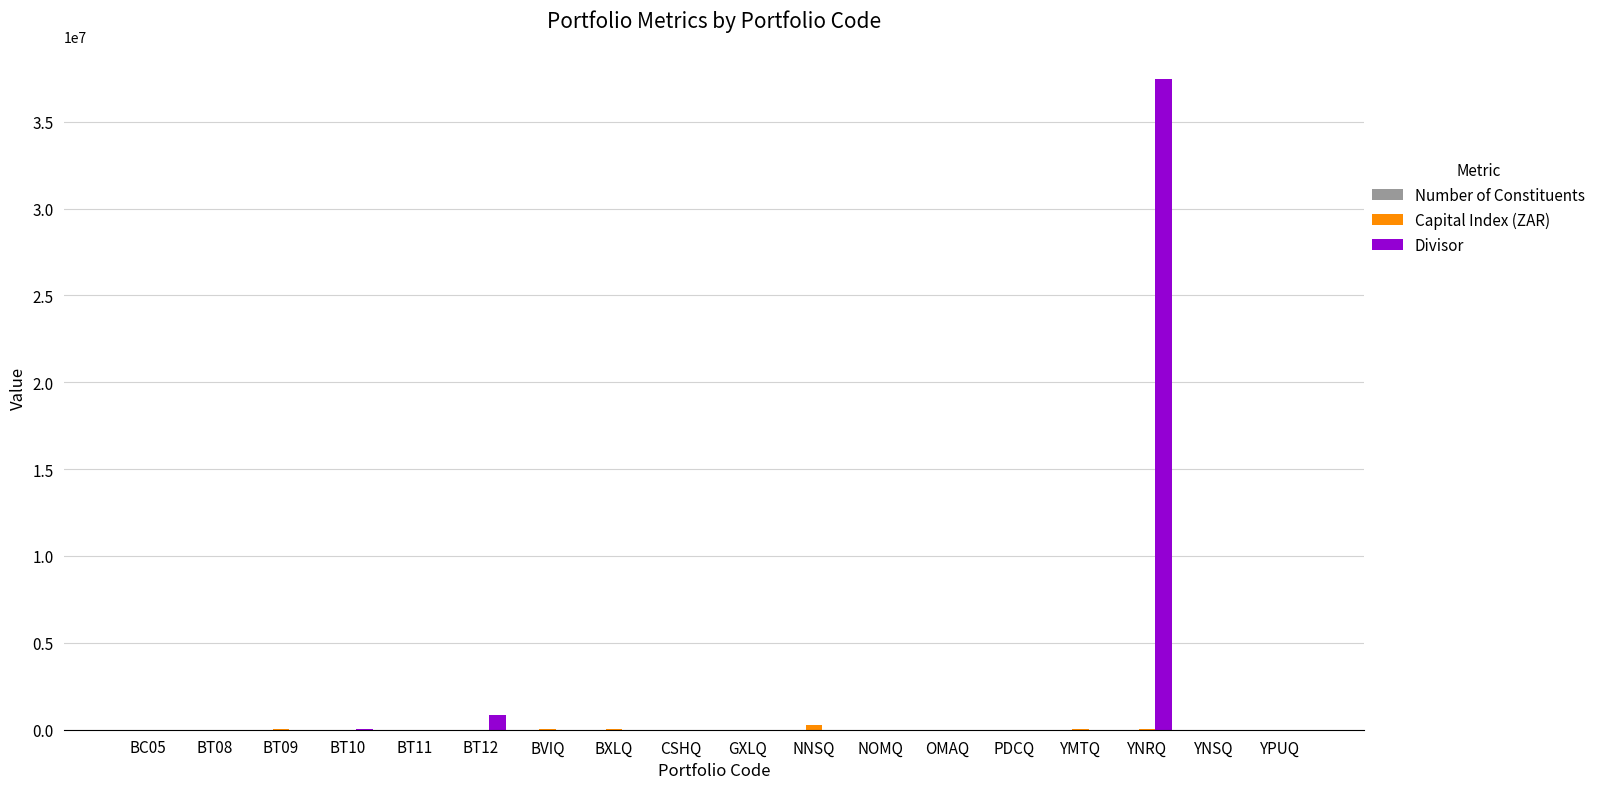

Where is Divisor nearest to the value 18738962?

BT12